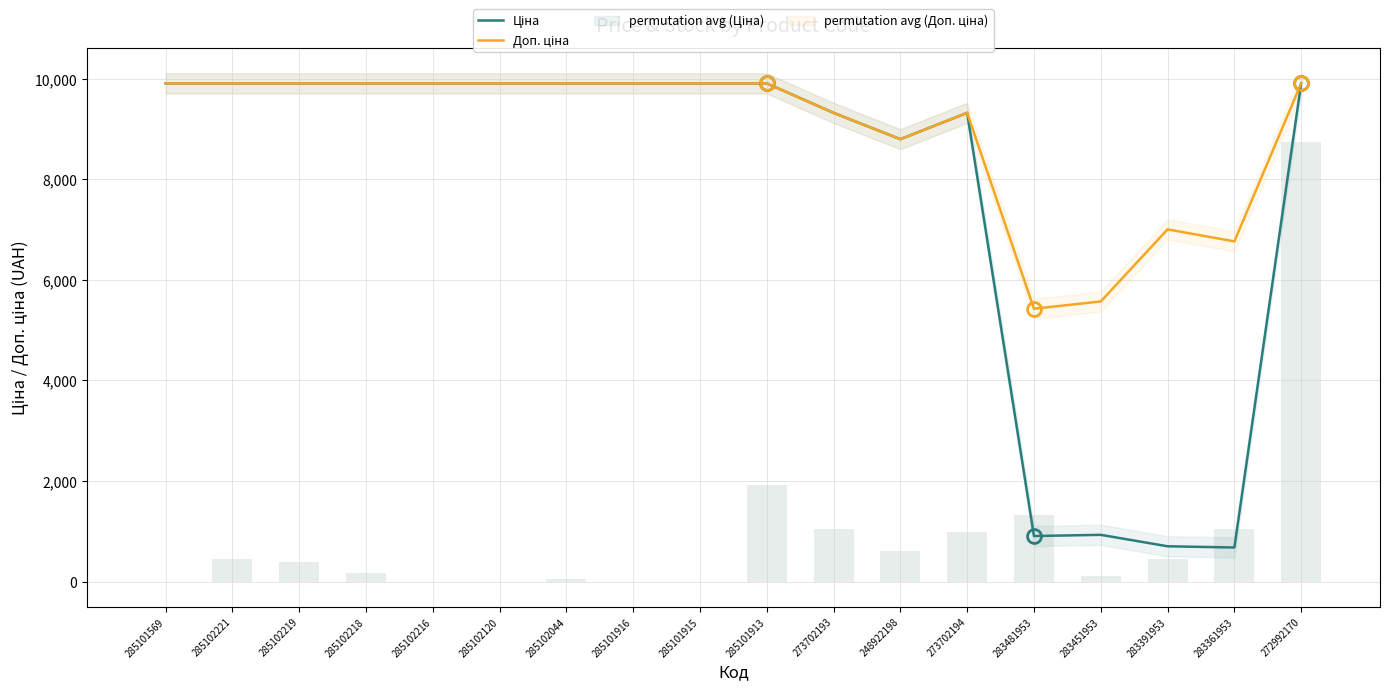

How many values in the Доп. ціна series exceed 9908?

11